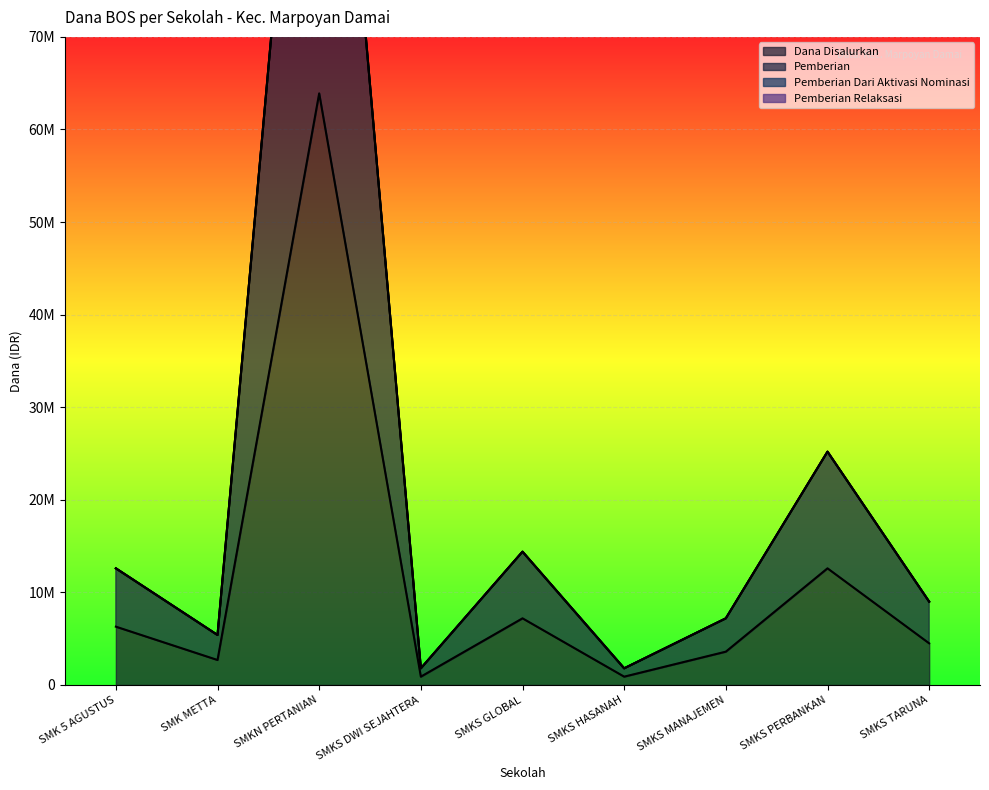

What is the greatest value displayed?

127800000